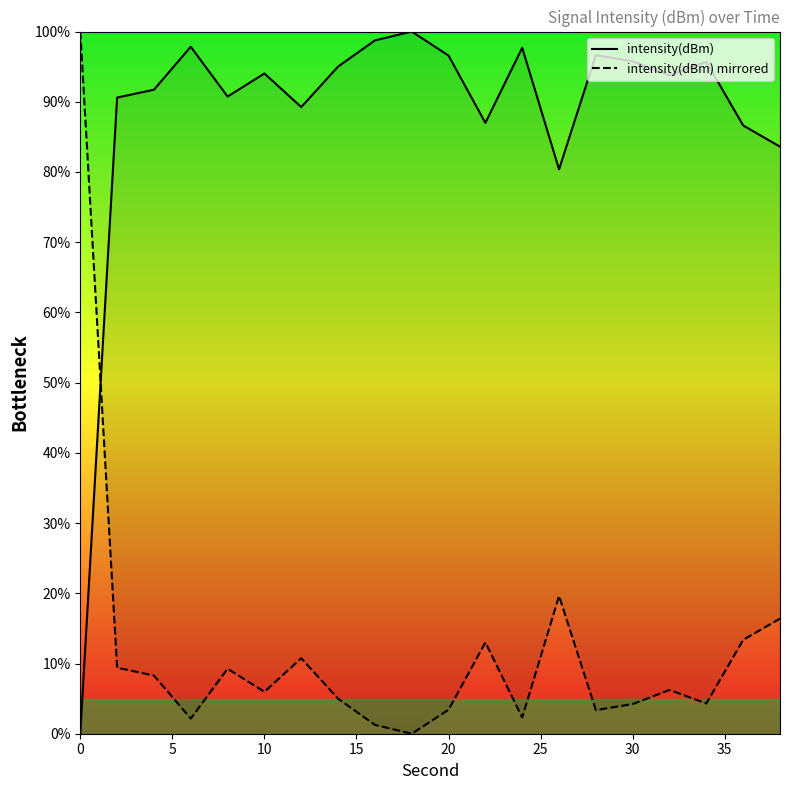

How many lines are shown in the chart?

2